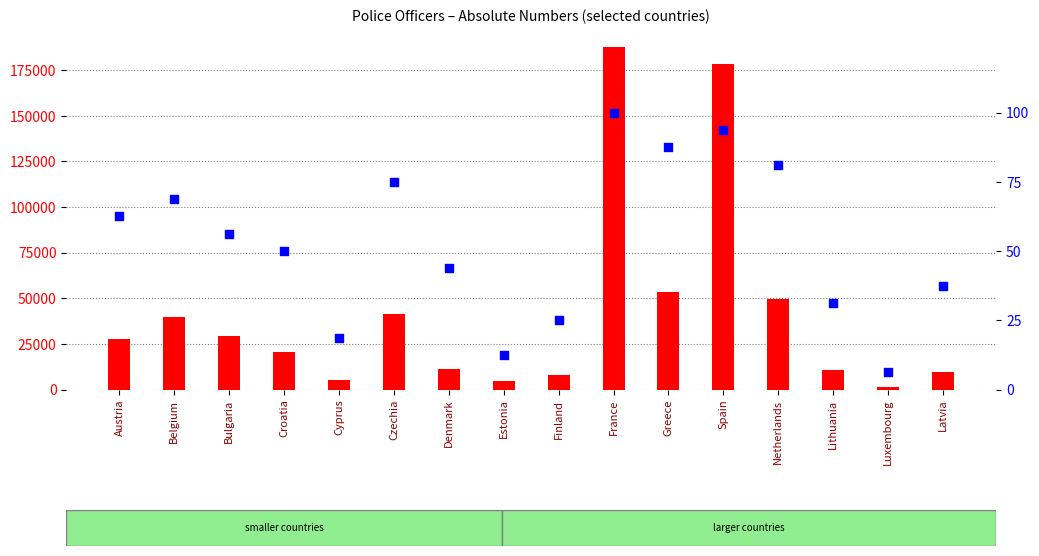

Which series reaches the maximum Y coordinate?

count